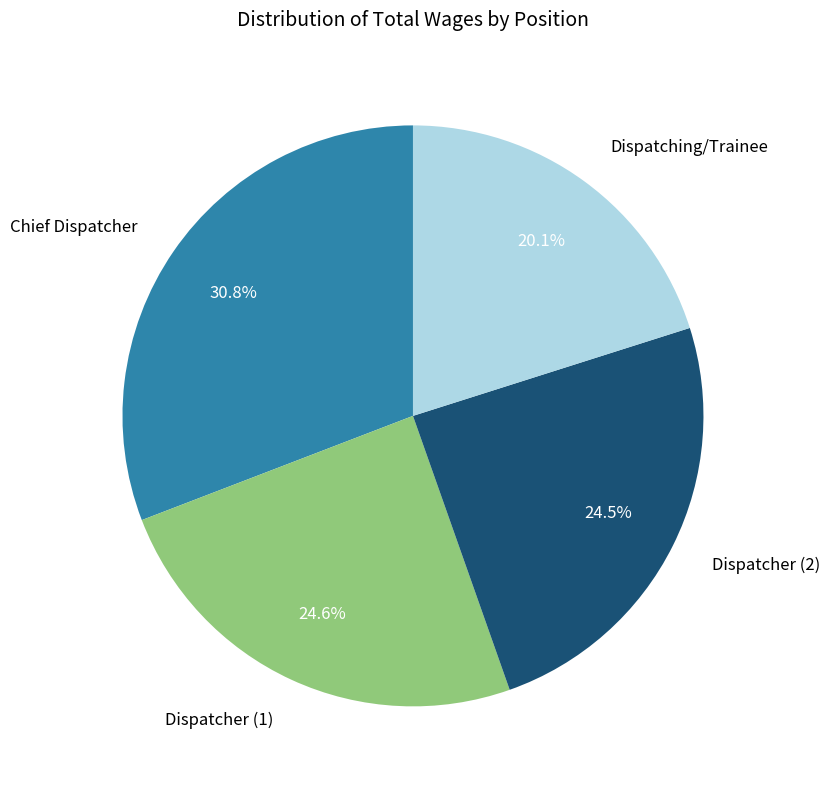

Is there a majority slice in this chart?

No